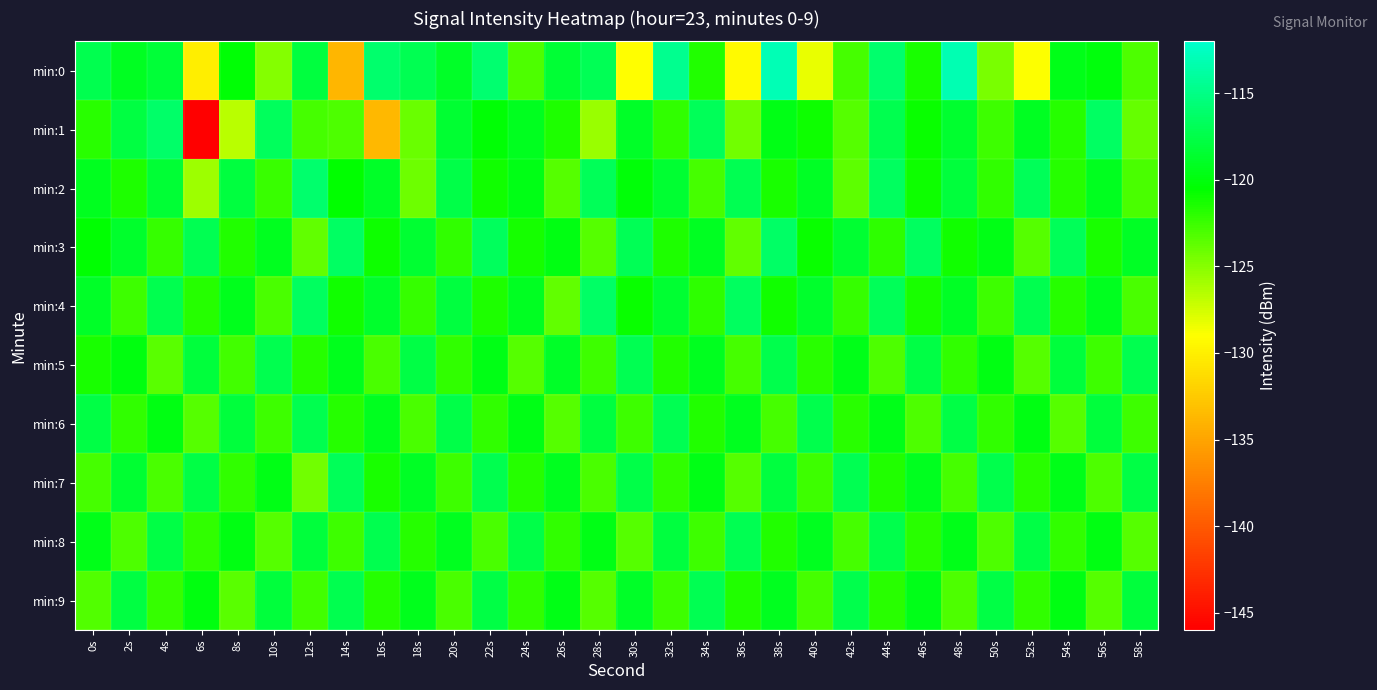

What is the spread (max minus min) of values at 42s?

6.5